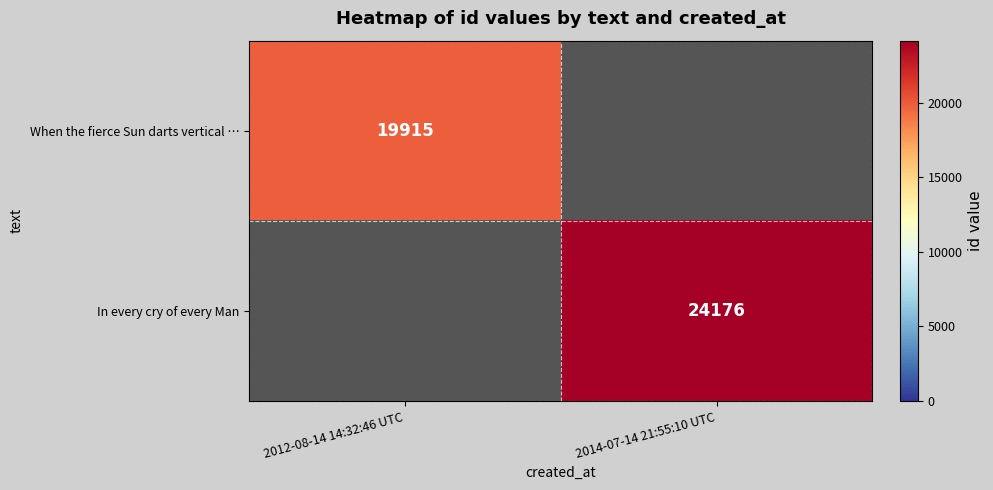

Is the value of In every cry of every Man at 2014-07-14 21:55:10 UTC greater than the value of When the fierce Sun darts vertical … at 2012-08-14 14:32:46 UTC?

Yes